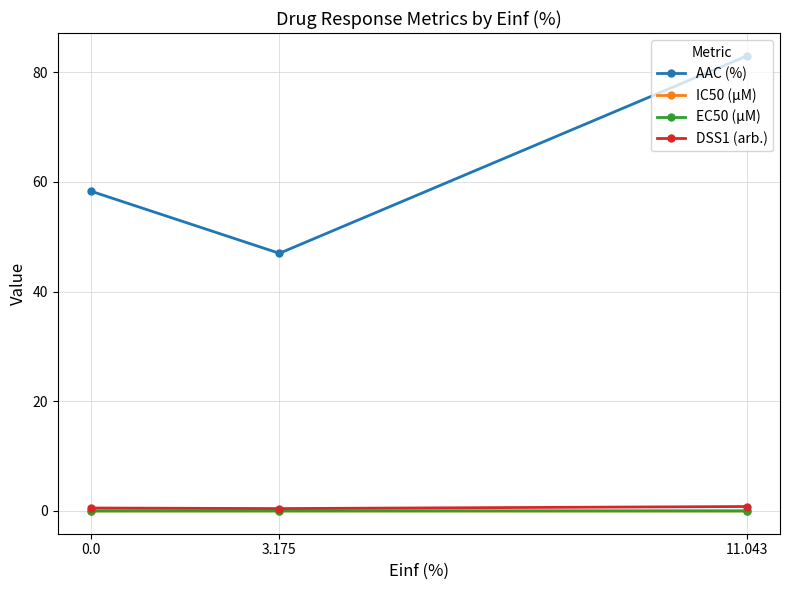

What is the spread (max minus min) of values at 3.175?

47.0